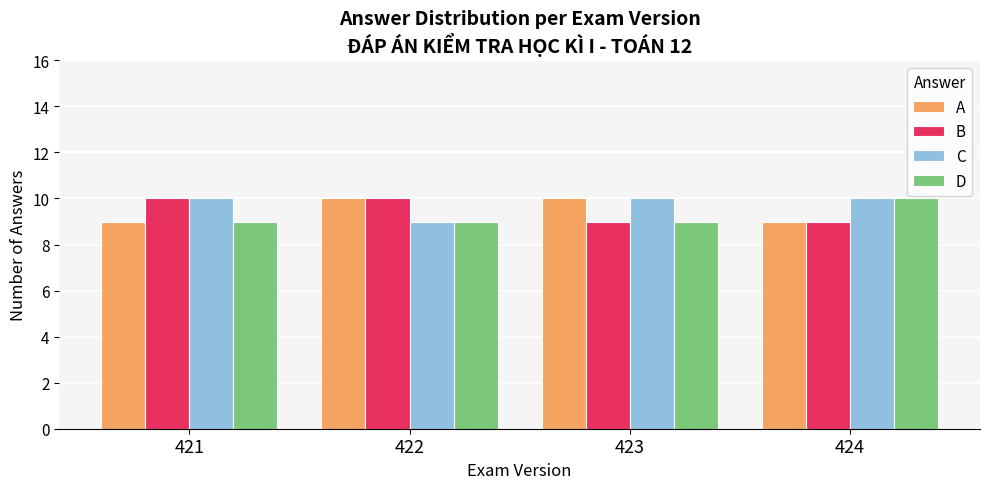

What is the total value across all series at 423?

38